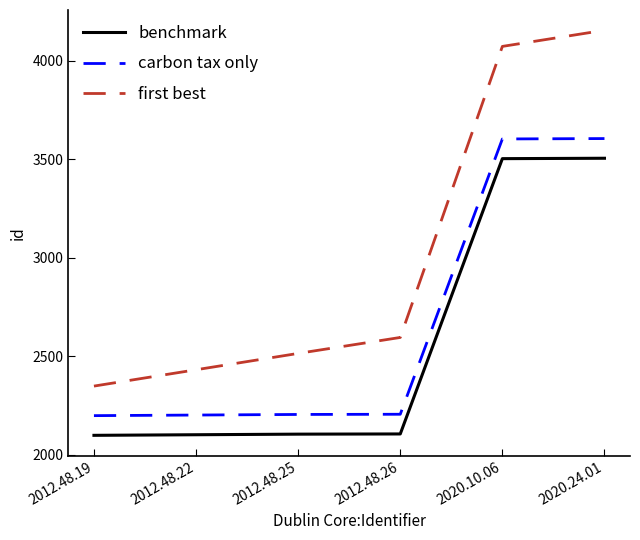

Where is benchmark nearest to the value 2801?

2012.48.26